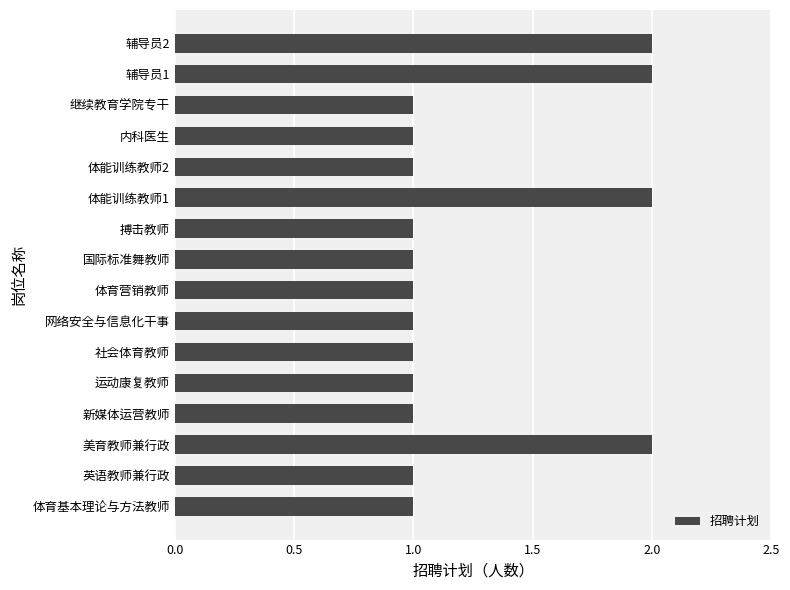

What is the difference between the maximum and second lowest values?

1